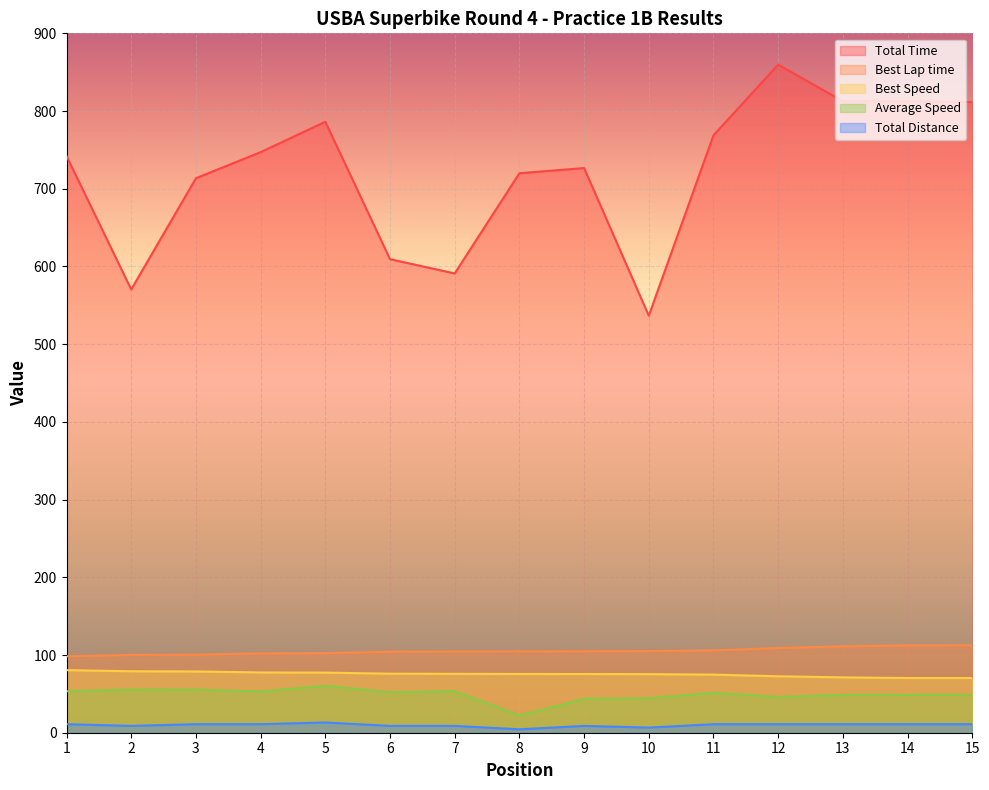

Where does the Best Speed series first go above 75?

1